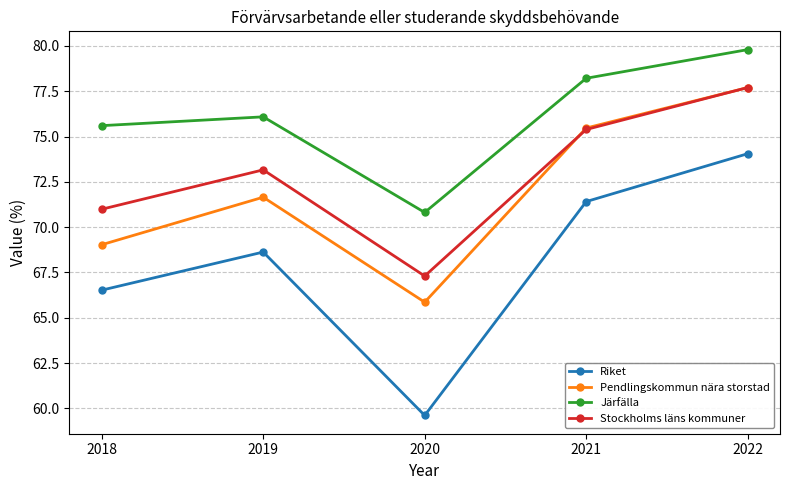

The value of Riket at 2019 is 116.2. True or false?

False